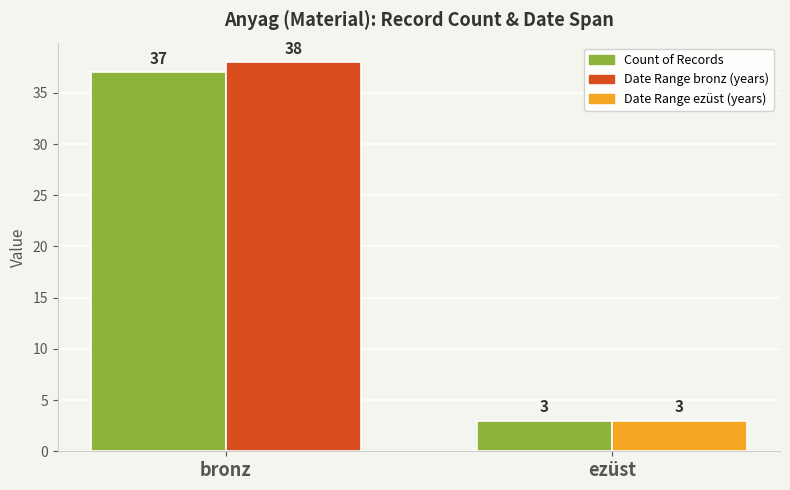

How many bars are there in total?

4